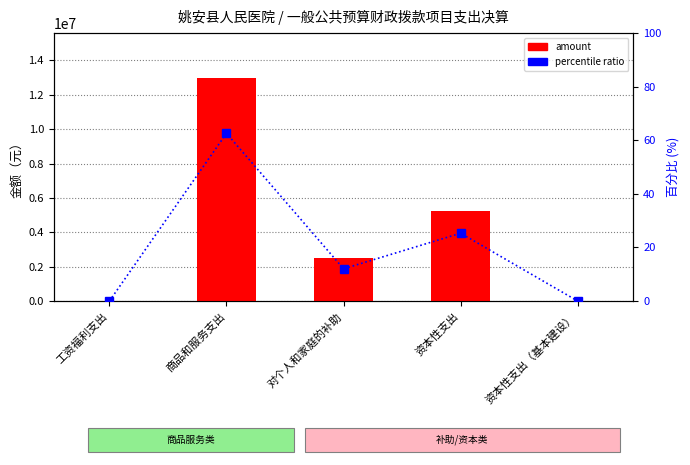

Where does the percentile ratio series first go above 12?

商品和服务支出